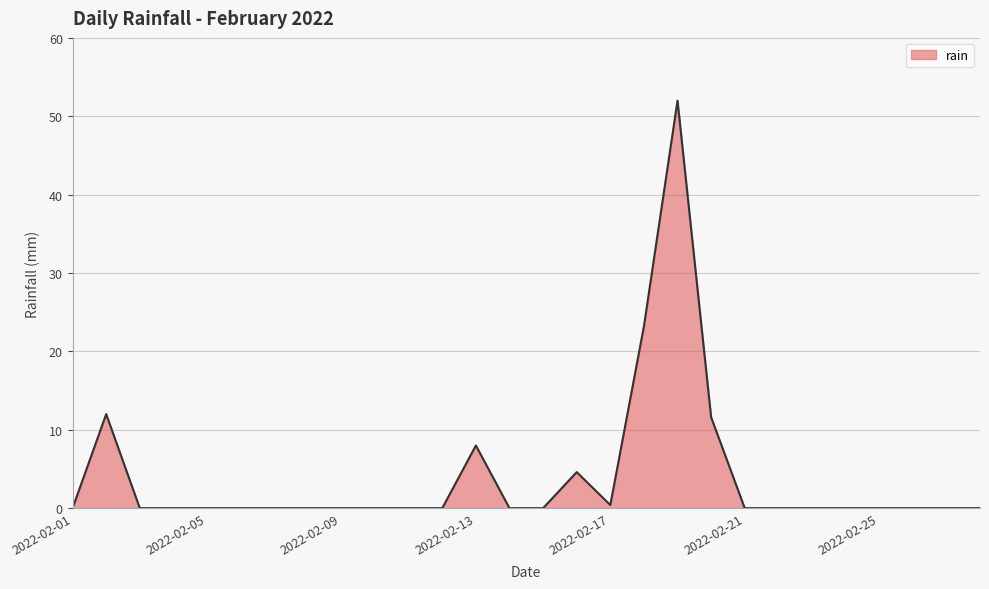

What is the maximum value shown in the chart?

52.0